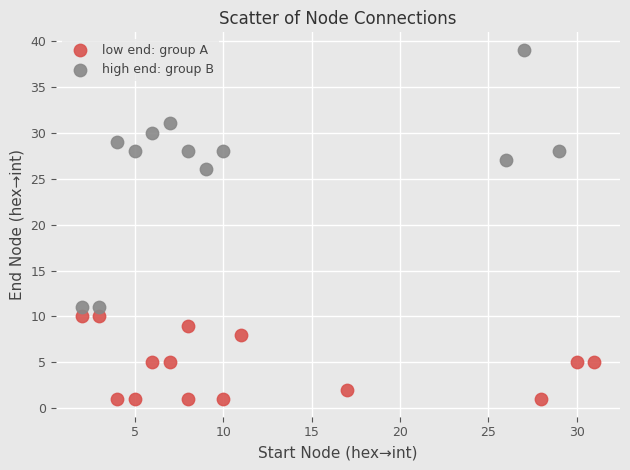

Which series reaches the maximum Y coordinate?

high end: group B